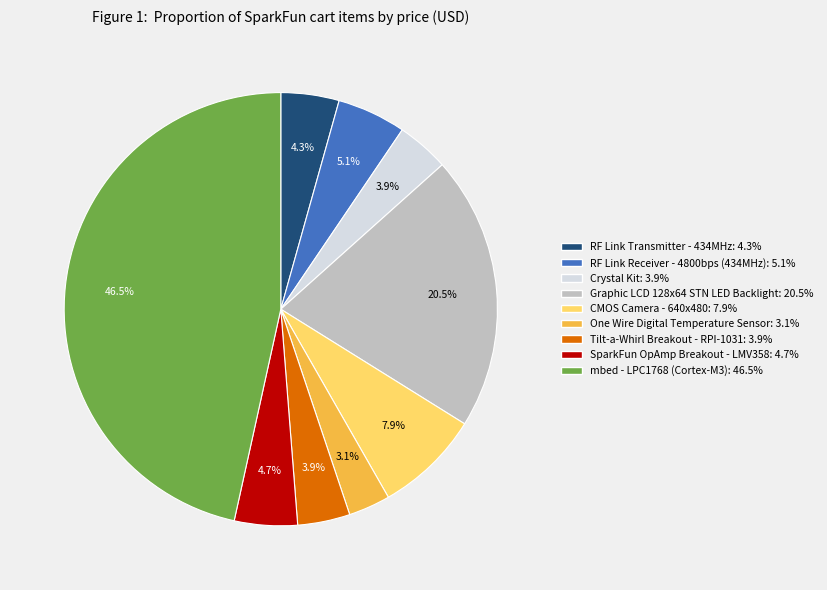

Is there a majority slice in this chart?

No